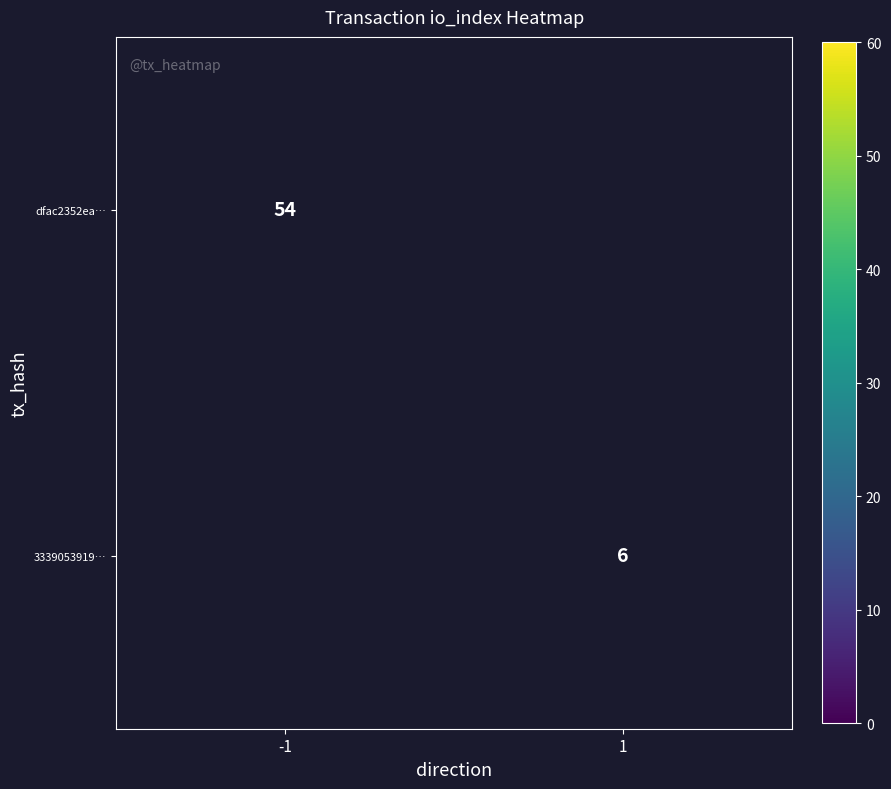

The 3339053919… series shows 6 at 1. True or false?

True